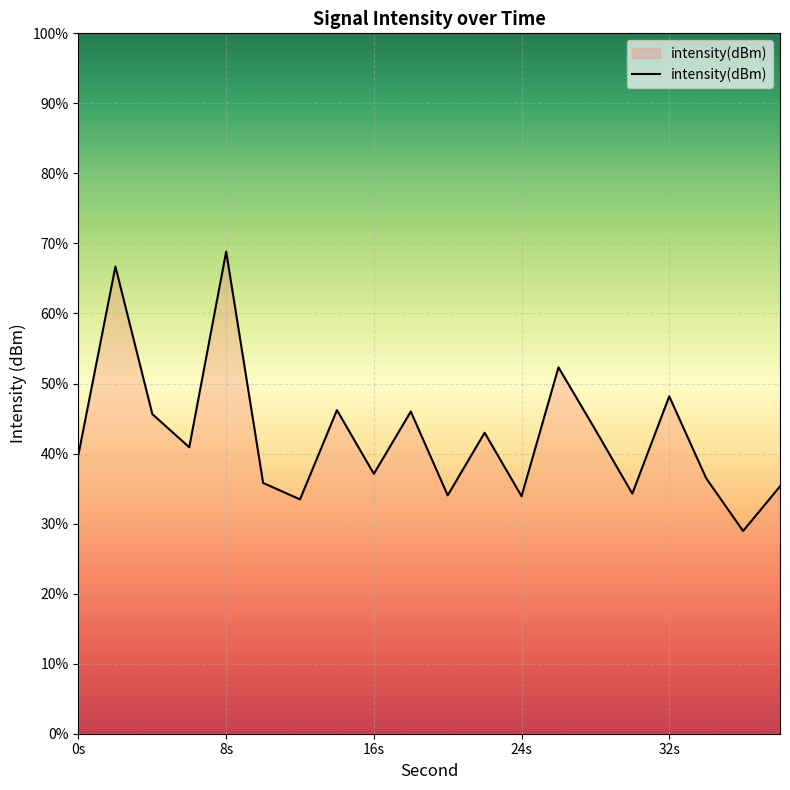

How many lines are shown in the chart?

1